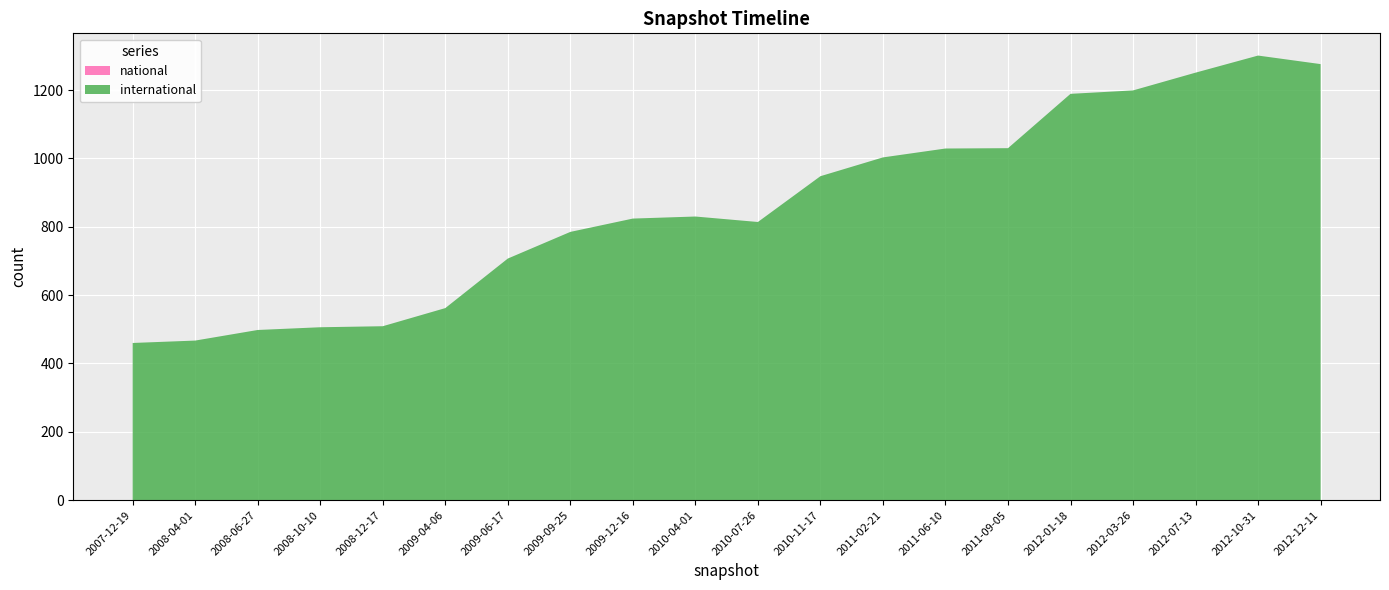

At how many categories does at least one series exceed 984?

8